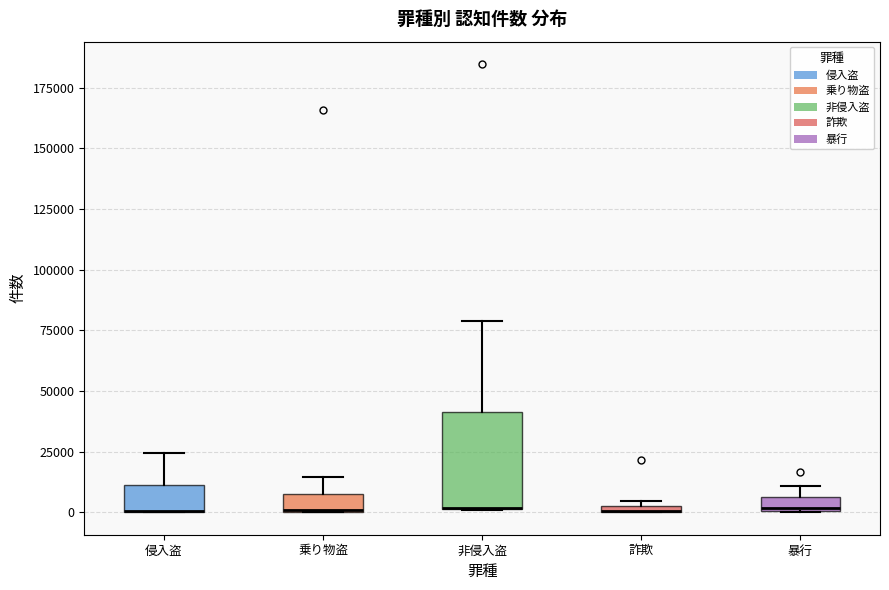

Where is the upper edge of the box for 暴行 on the y-axis? The values are not printed on the chart, so give them approximately, as read against the axis.

5000